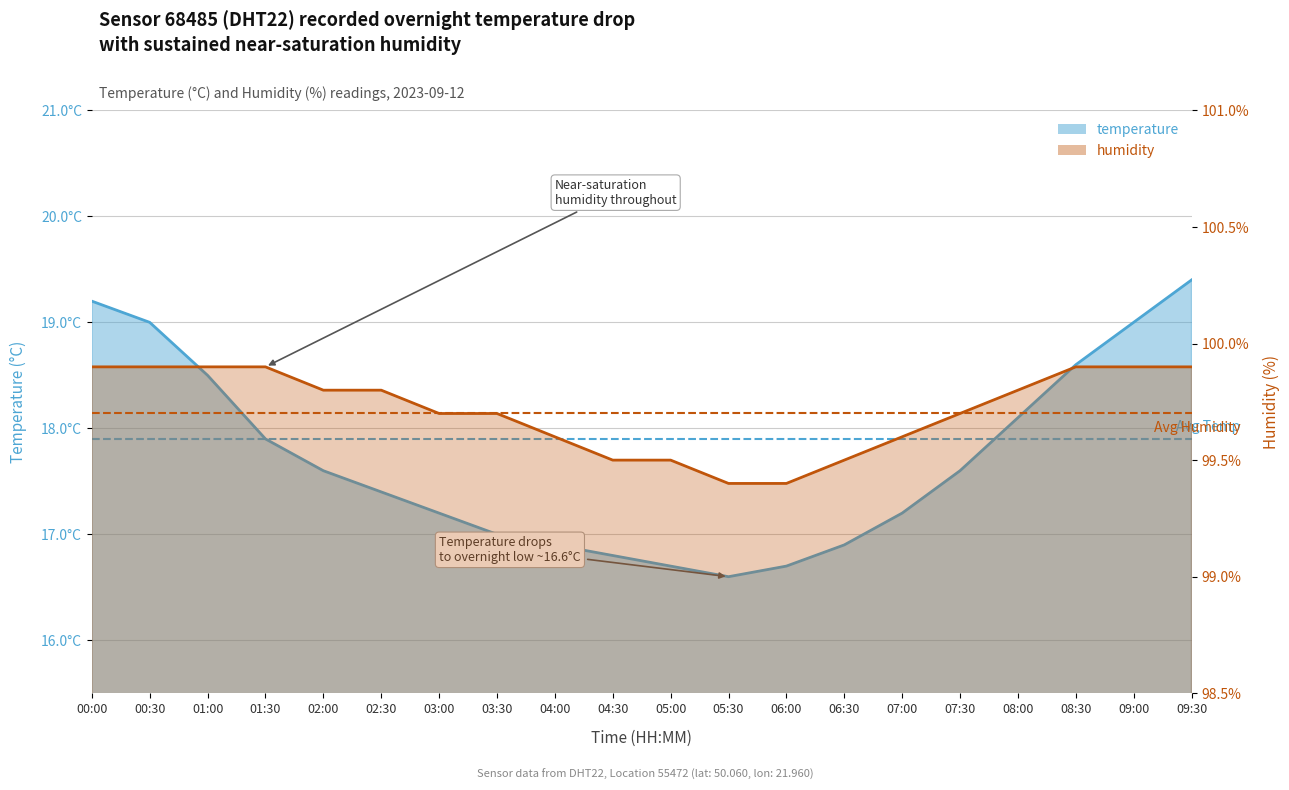

Between 00:30 and 00:00, which is larger?

00:30